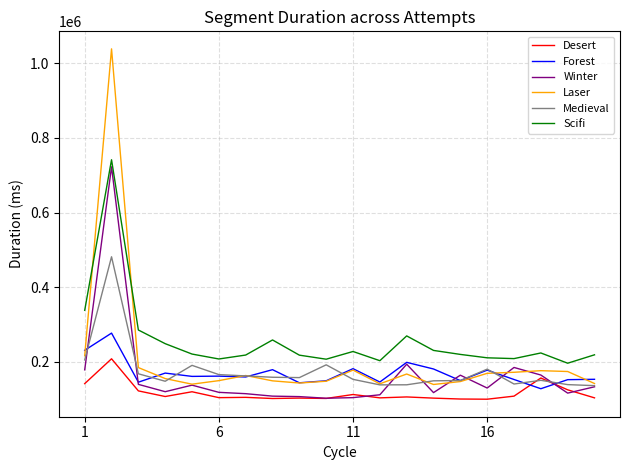

Does the chart display data point markers on the line(s)?

No